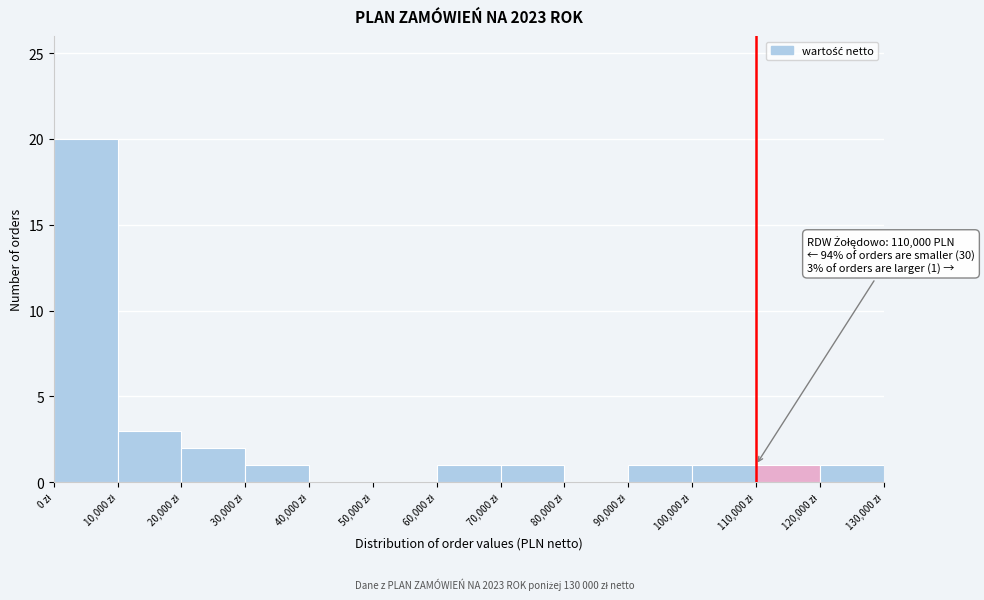

Over which range of the x-axis is the bar tallest?

0 to 10000